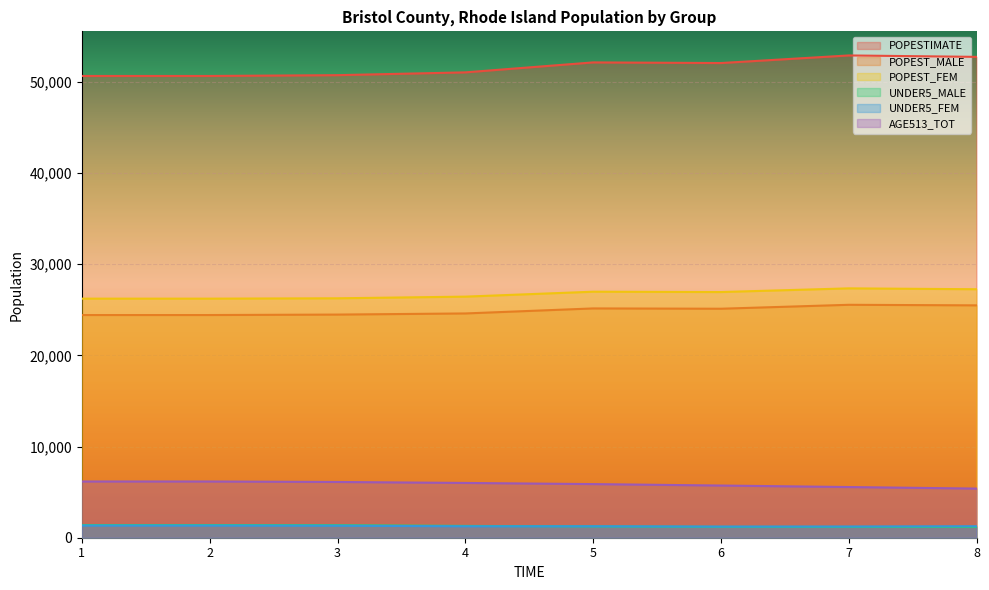

What is the difference between the maximum and minimum values in the UNDER5_FEM series?

114